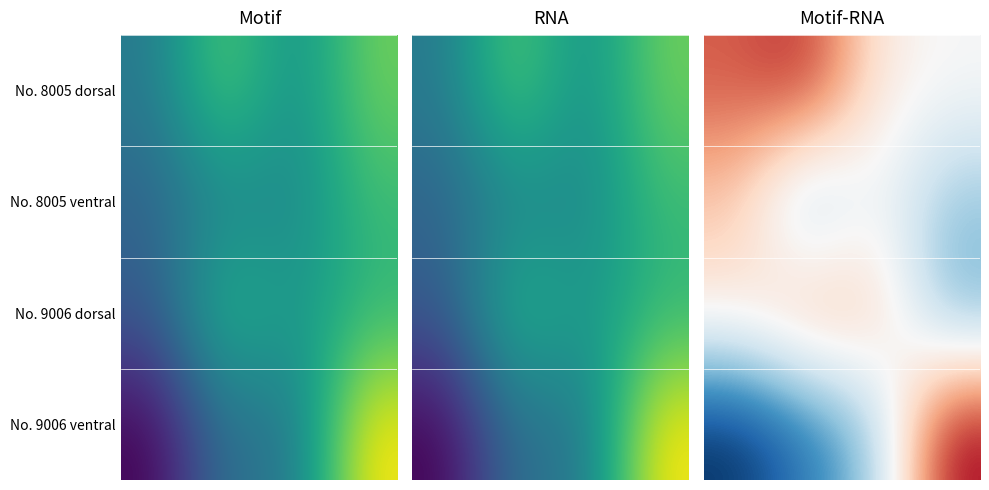

List the series in order of their overall mean, highest first.

No. 8005 dorsal, No. 9006 dorsal, No. 8005 ventral, No. 9006 ventral